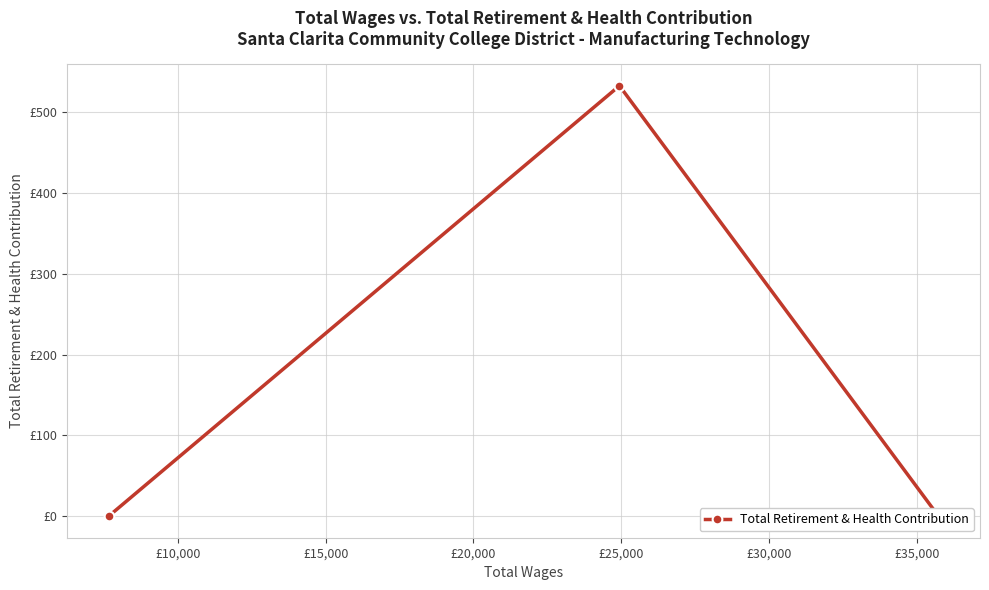

Is it true that the value at £5,000 is 250?

False